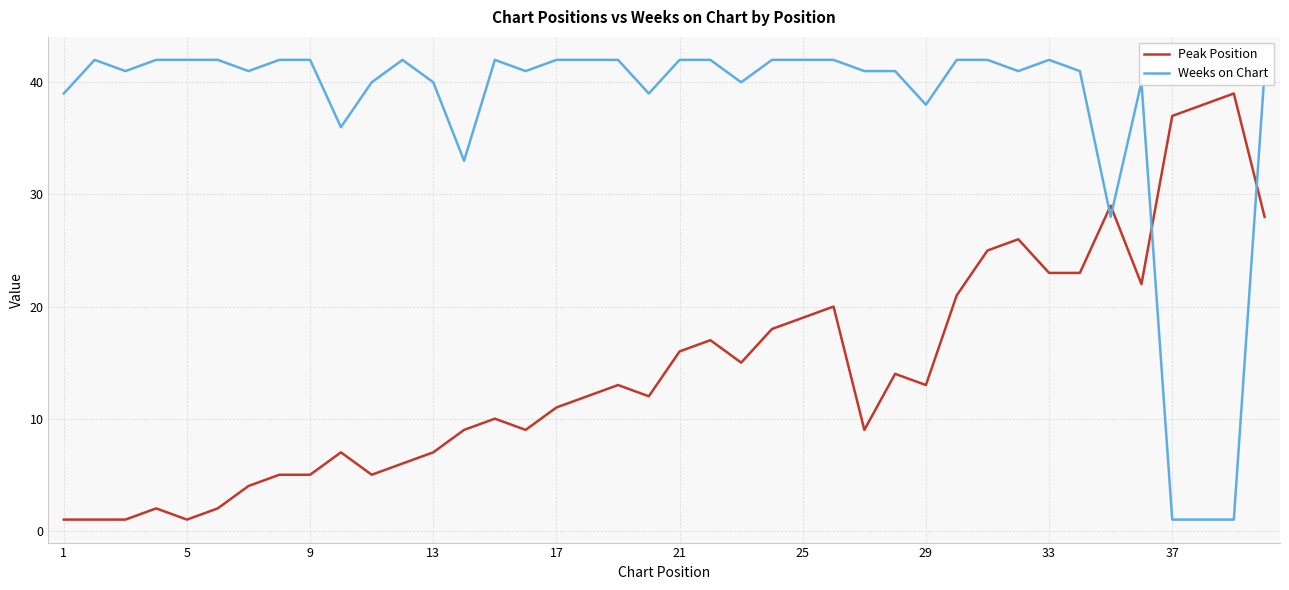

What is the average value of the Weeks on Chart series?

38